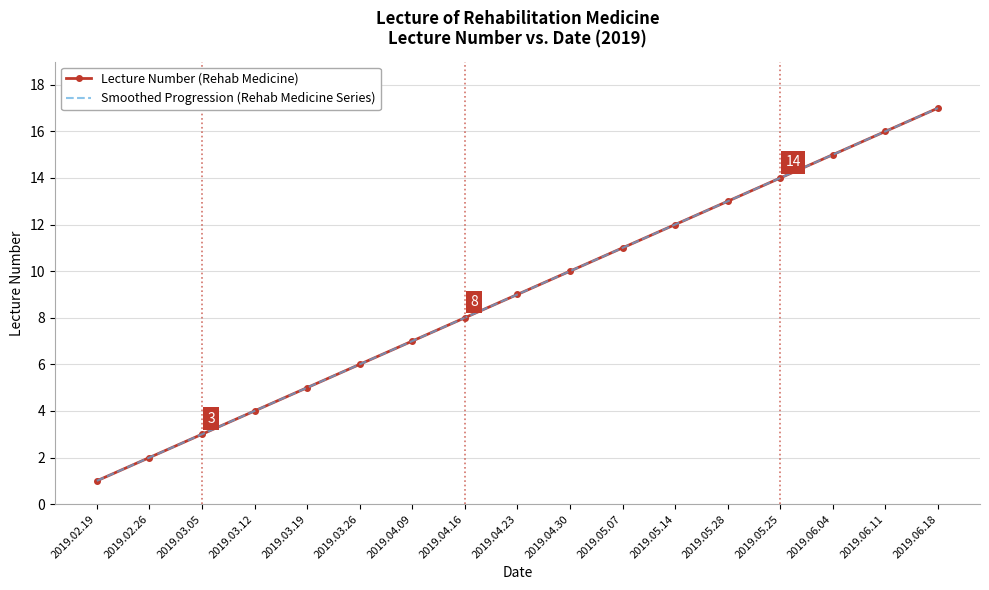

True or false: there are more than 0 points higher than both neighbors.

False